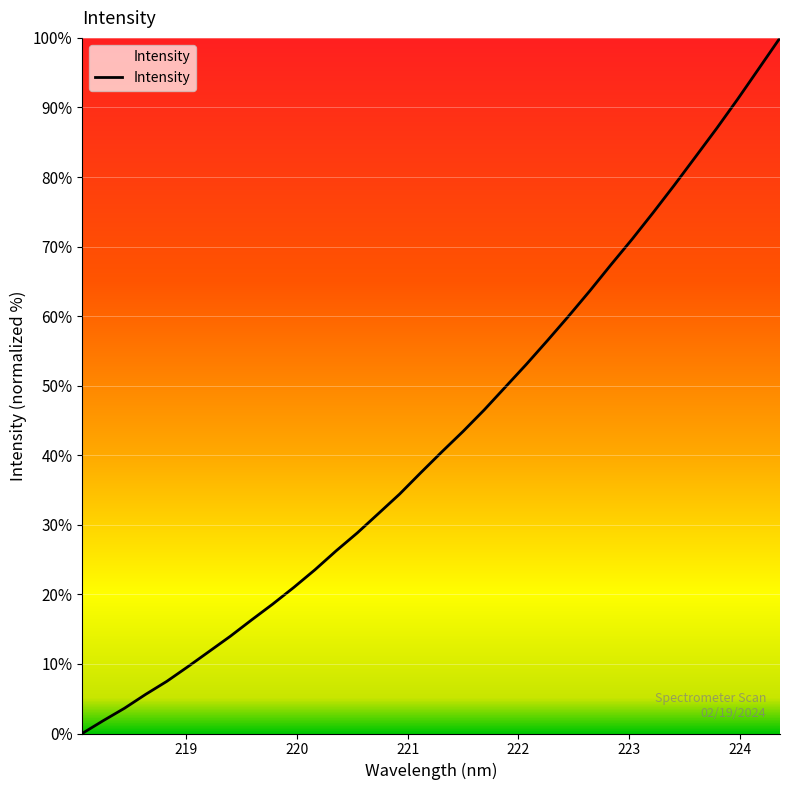

How many values are above zero?

33